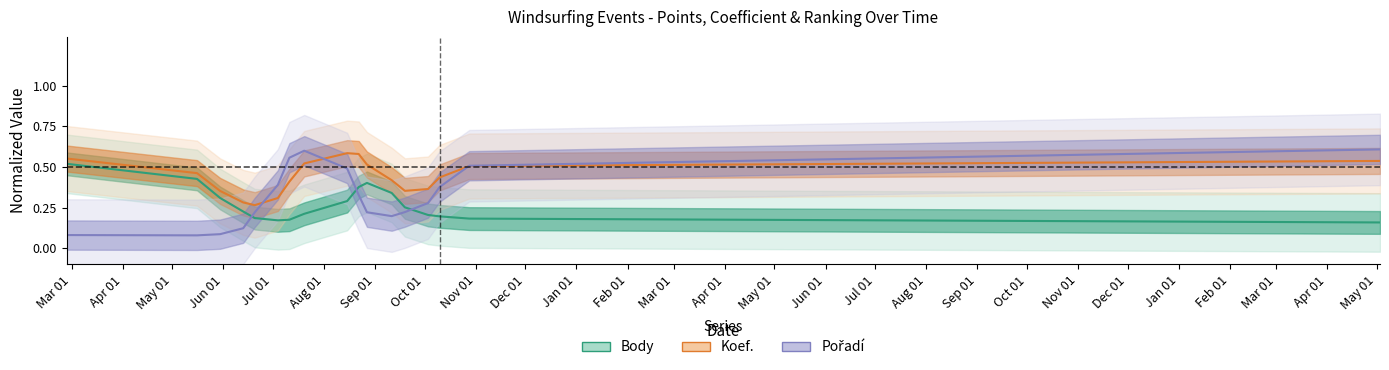

How many lines are shown in the chart?

3